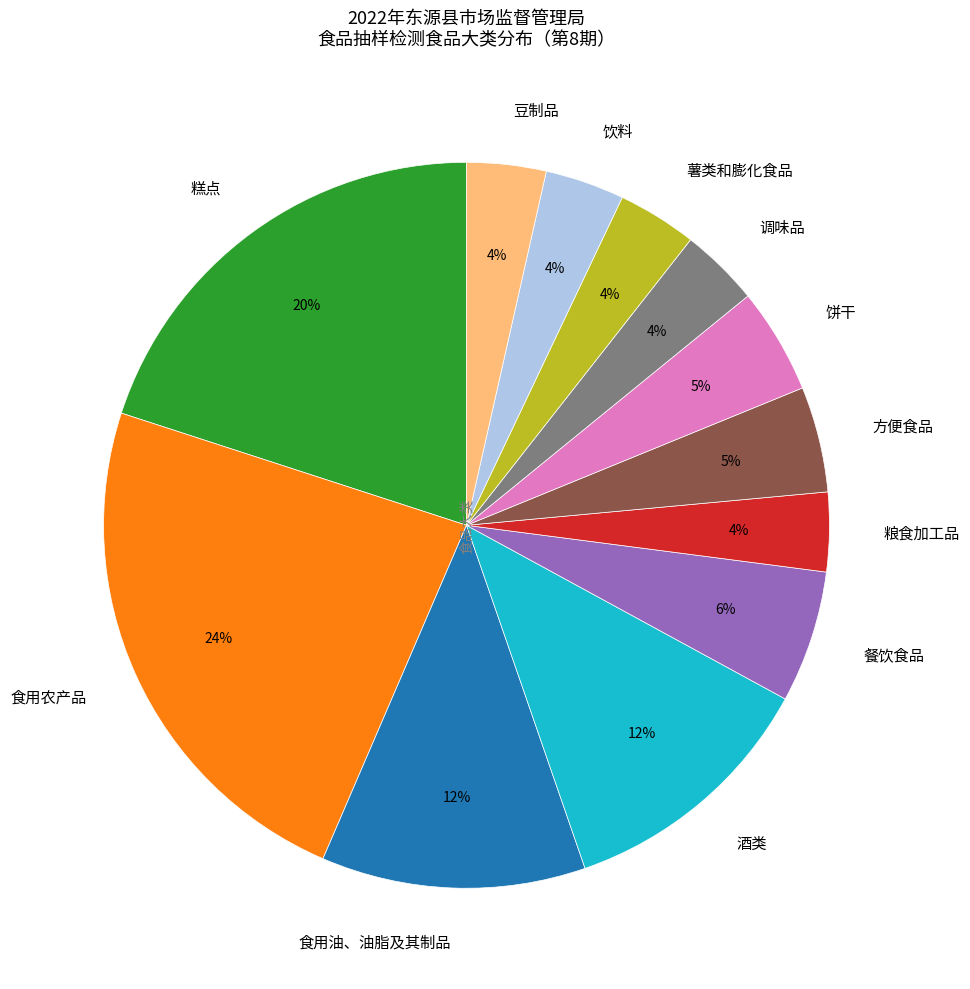

Between 饼干 and 薯类和膨化食品, which is larger?

饼干